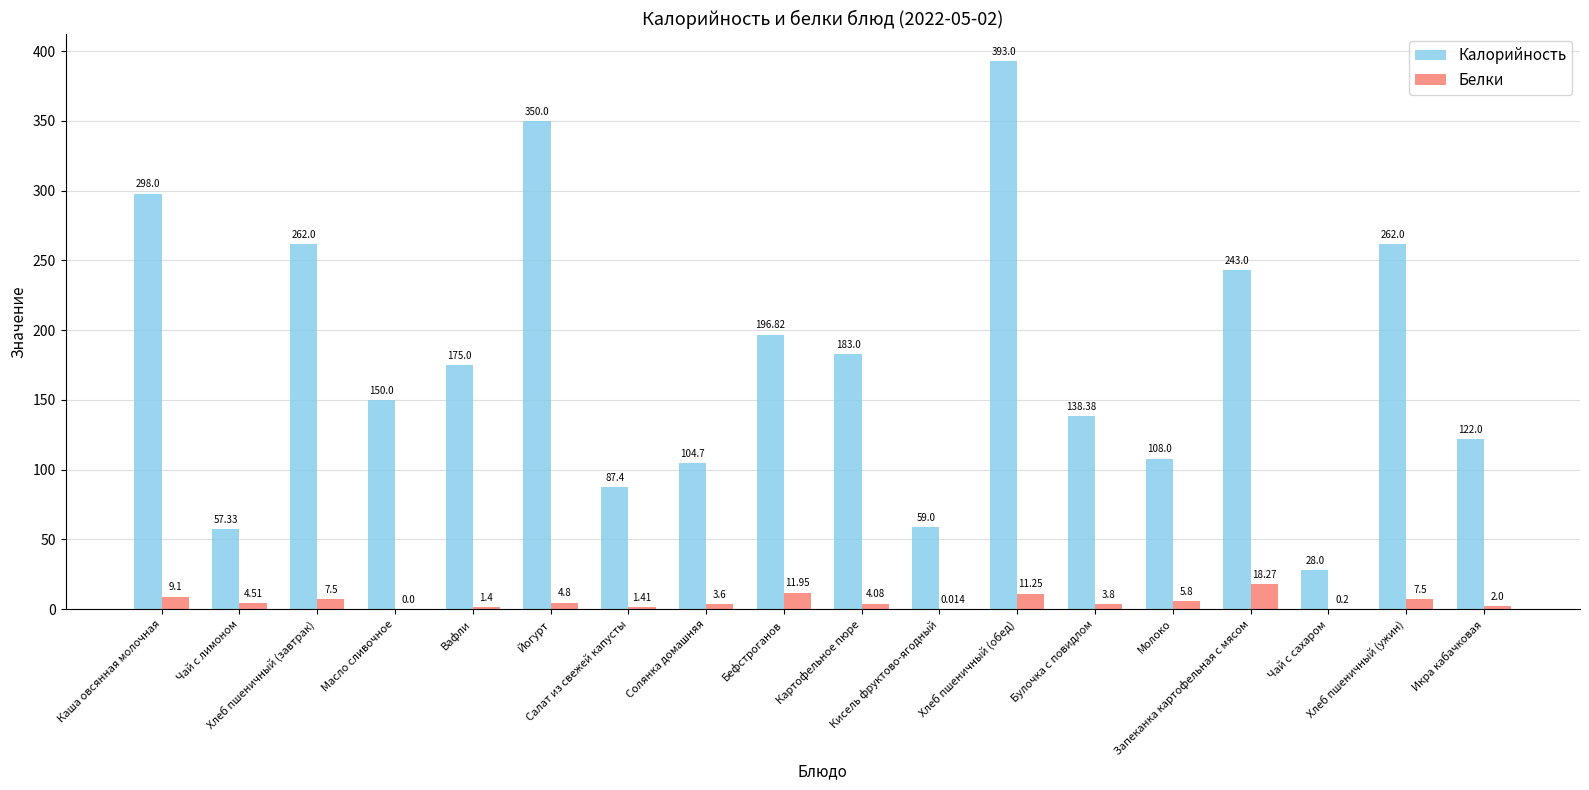

Which series has the largest total across all categories?

Калорийность